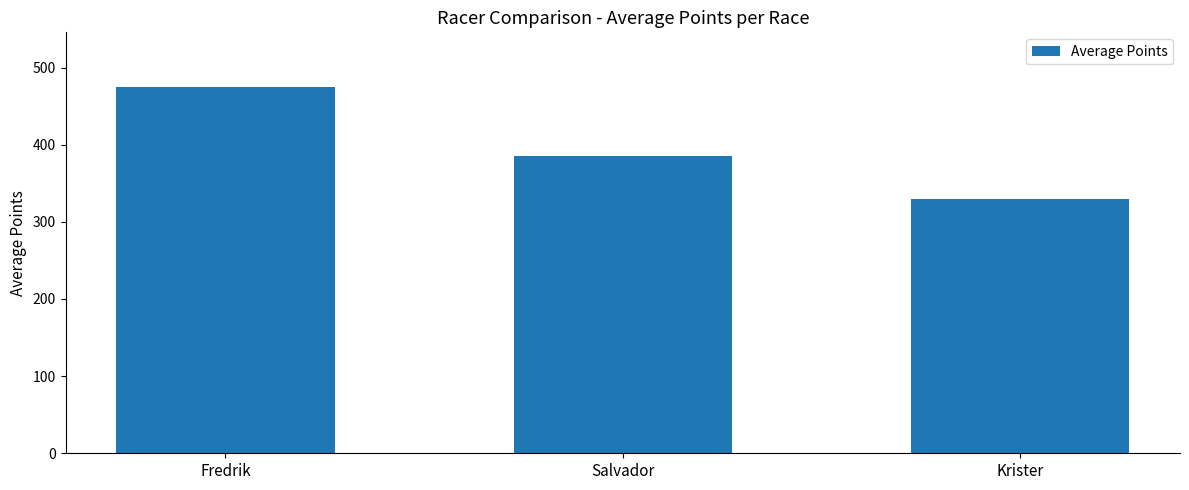

What value does the data have at Fredrik?

474.5